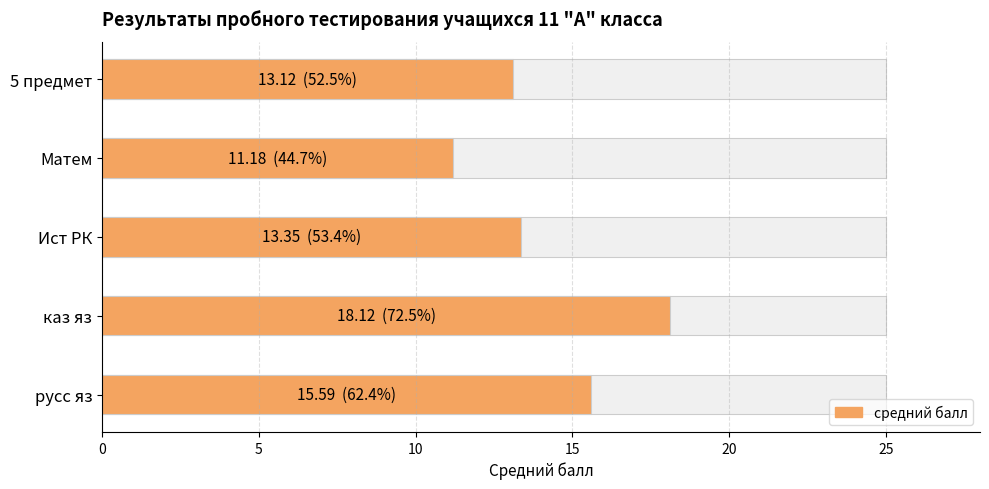

Reading left to right, extract all data points from this chart.

15.6	18.1	13.3	11.2	13.1